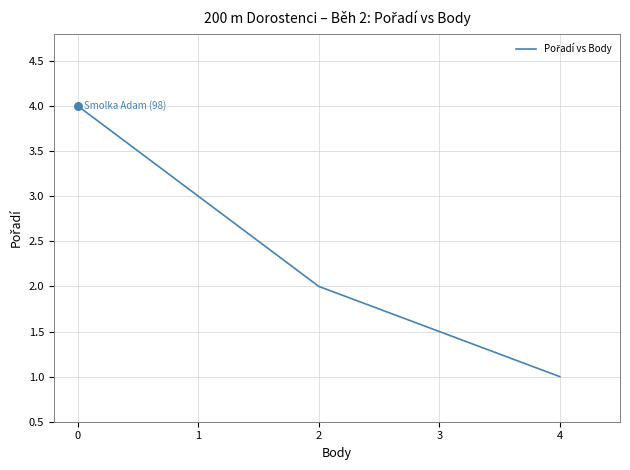

Which has a higher value, −1 or 2?

2